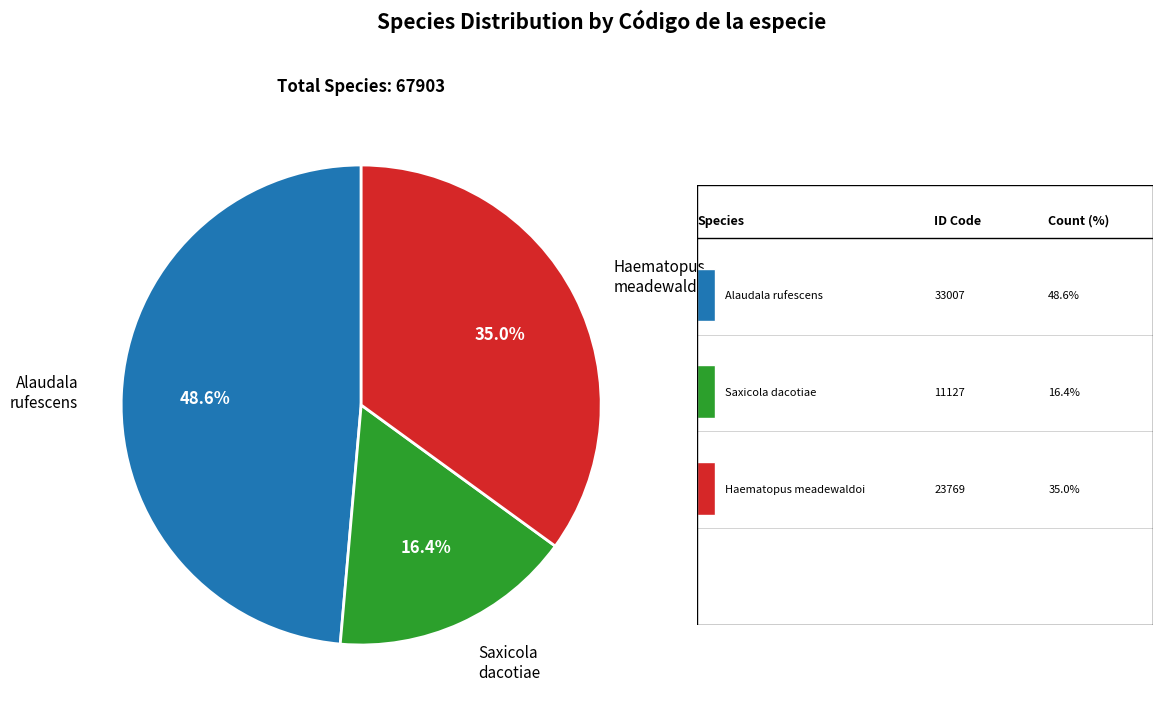

What is the smallest slice in the pie chart?

Saxicola dacotiae